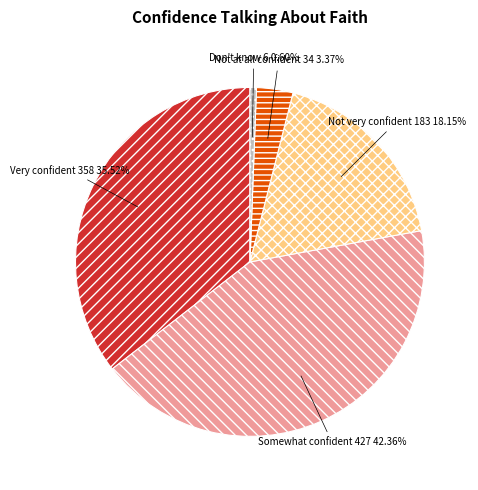

Which category has the smallest portion of the pie?

Don't know